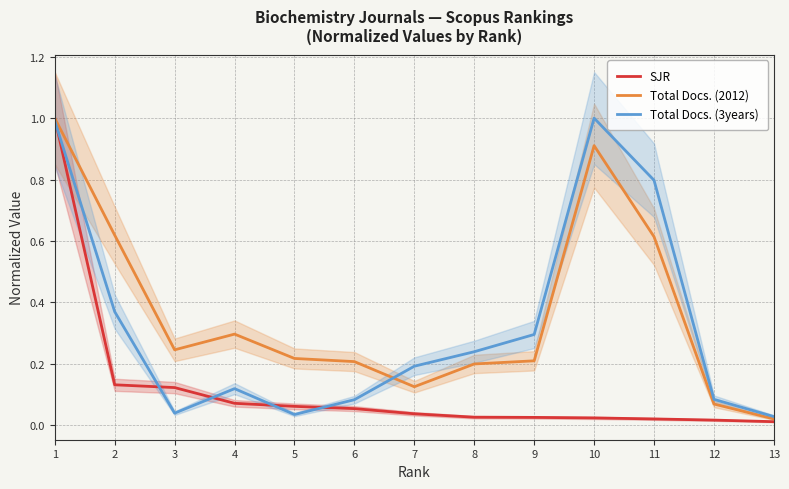

Between 2 and 8, which is larger?

2